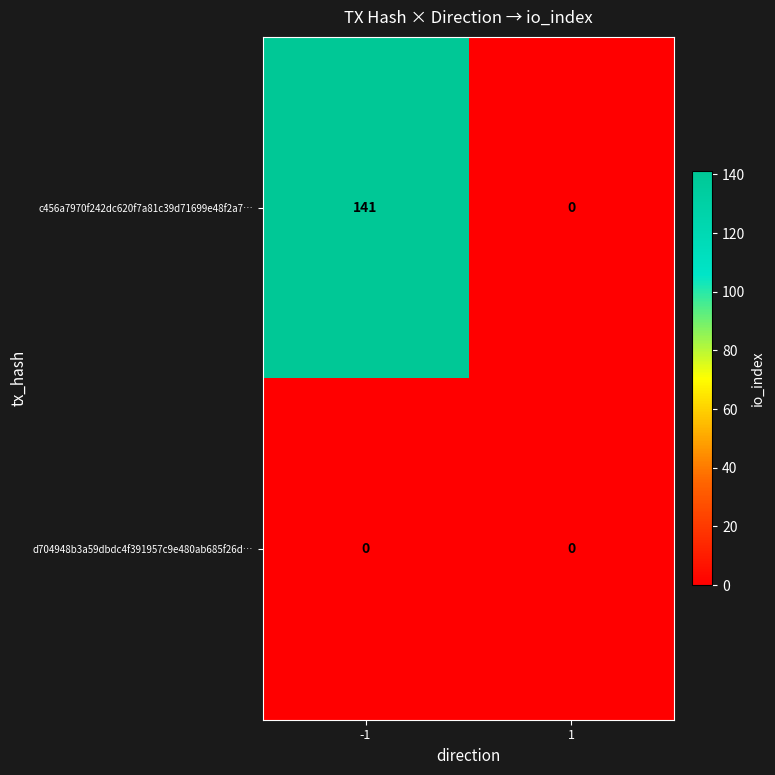

How many data points does each series have?

2